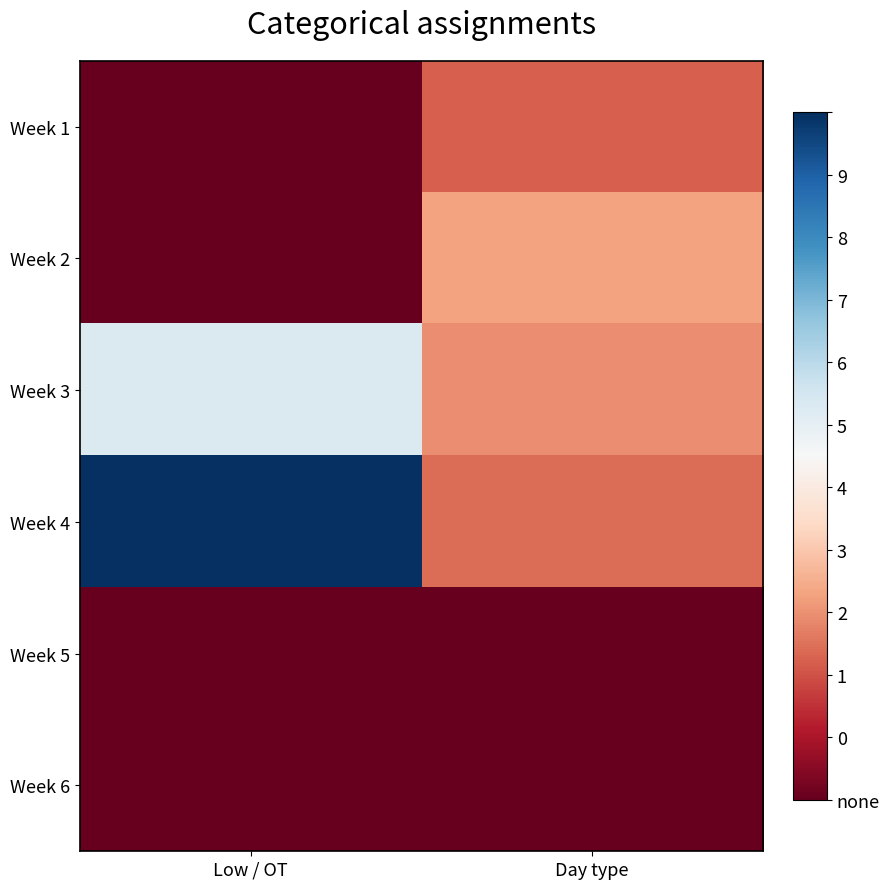

Between Low / OT and Day type, which series saw the biggest shift?

Week 4